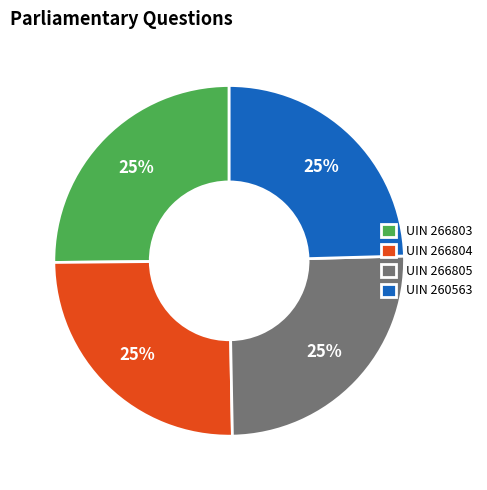

The UIN 260563 slice represents 25% of the pie. True or false?

True